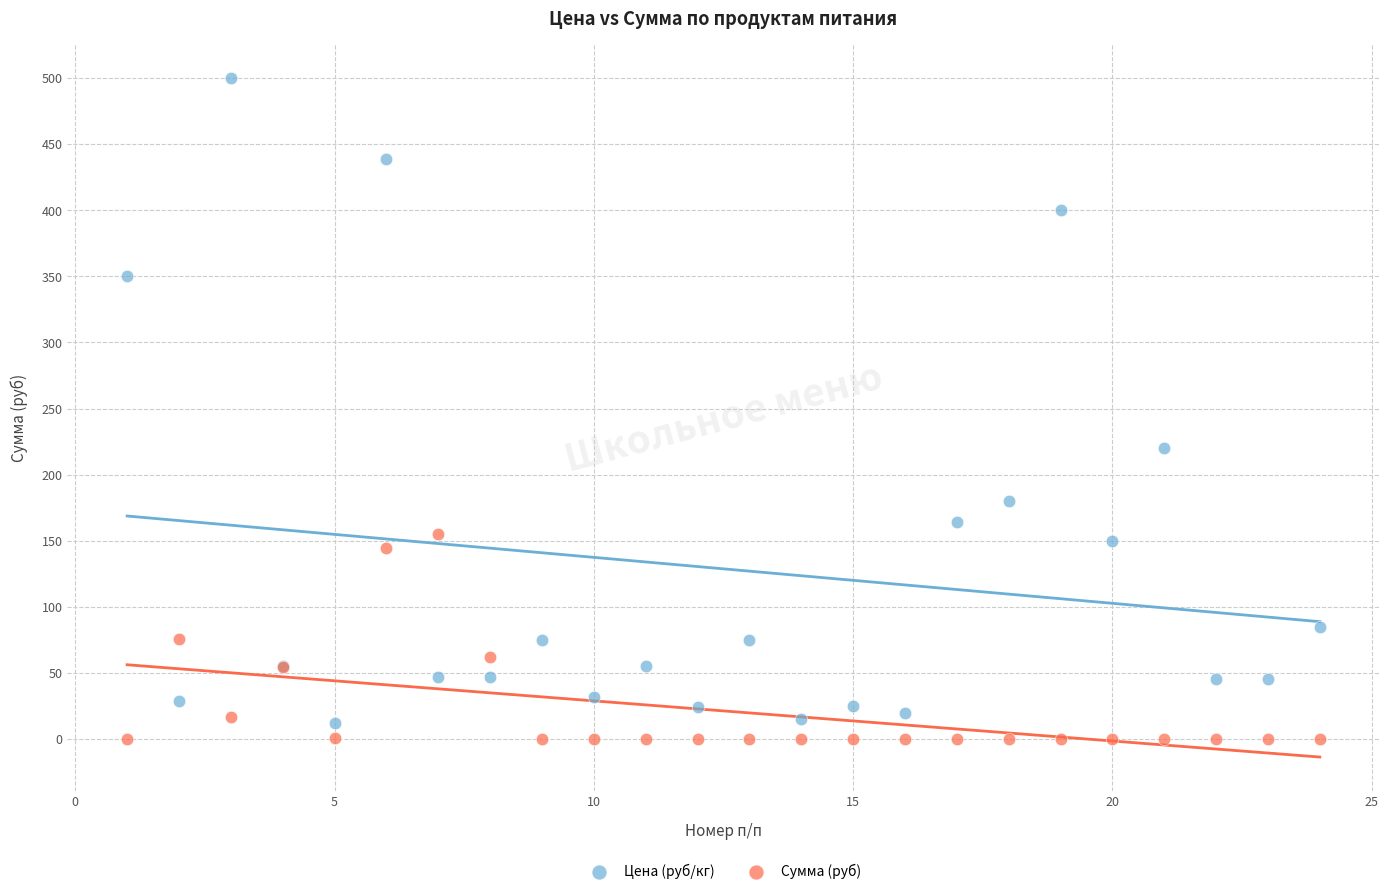

Across all series, what Y value is closest to 250?

220.0